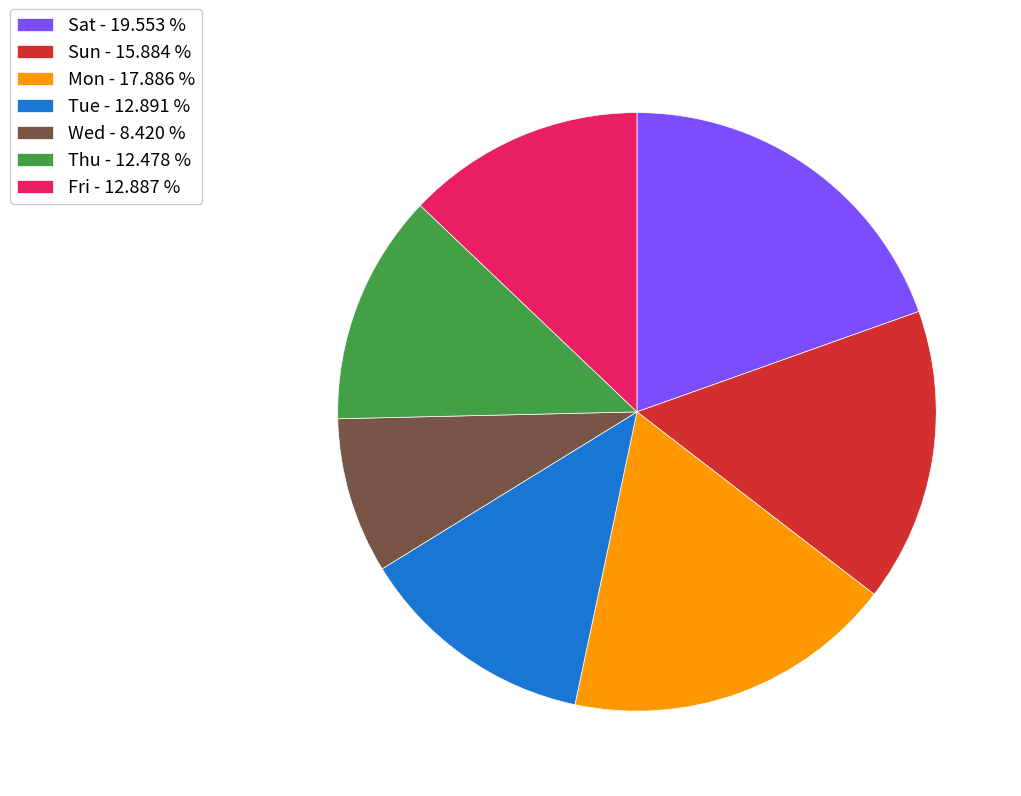

How many slices are in this pie chart?

7